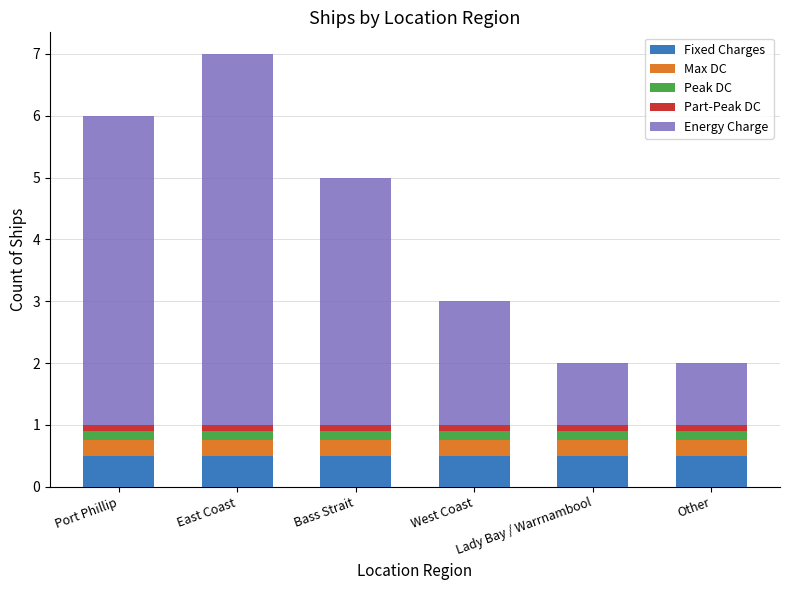

What is the maximum value for Fixed Charges?

0.5